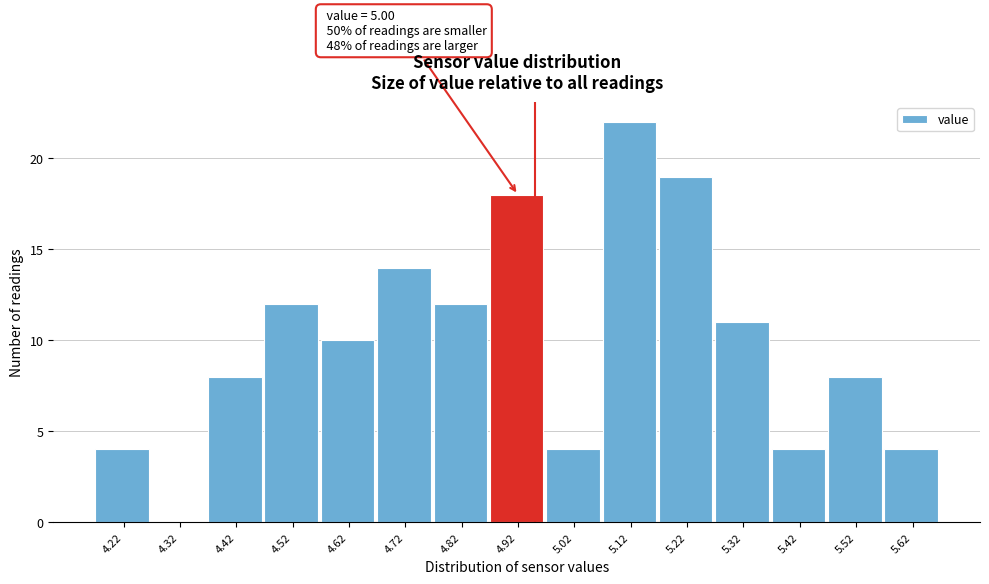

Reading right to left, what are all the values shown in this chart?

5.62=4	5.52=8	5.42=4	5.32=11	5.22=19	5.12=22	5.02=4	4.92=18	4.82=12	4.72=14	4.62=10	4.52=12	4.42=8	4.32=0	4.22=4